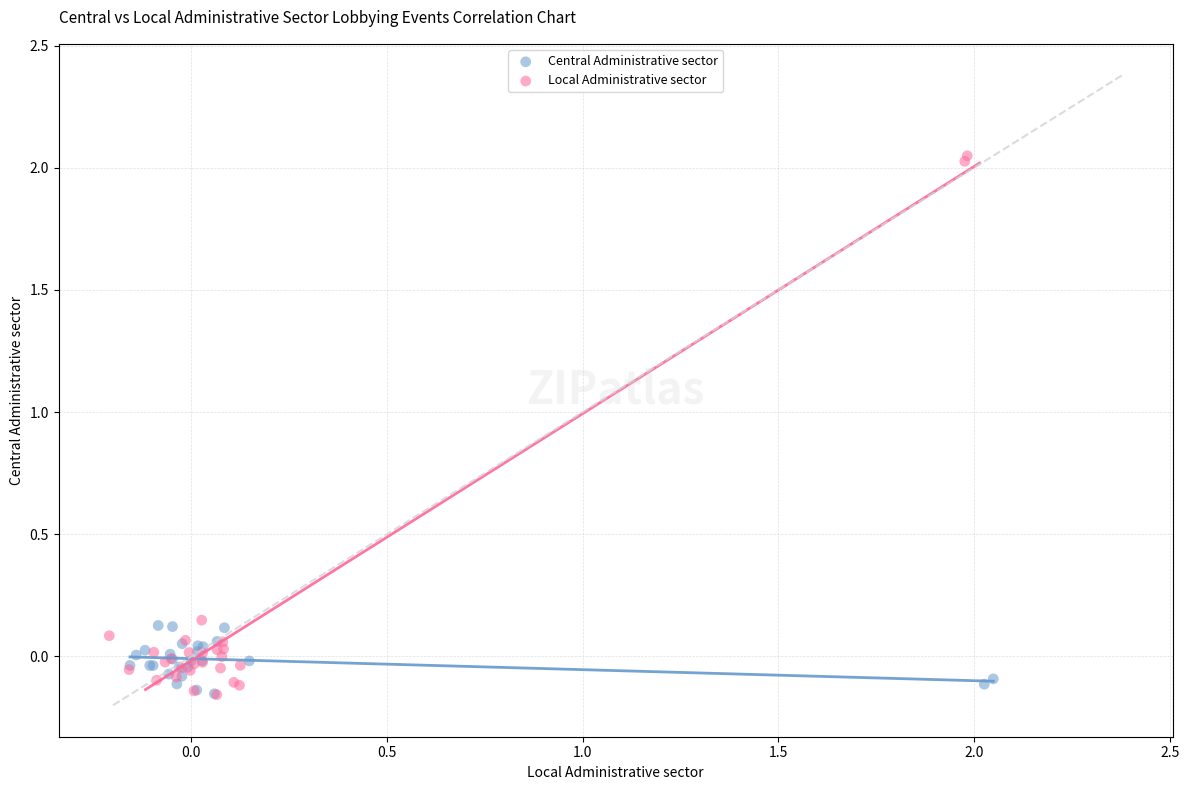

Which series reaches the maximum Y coordinate?

Local Administrative sector